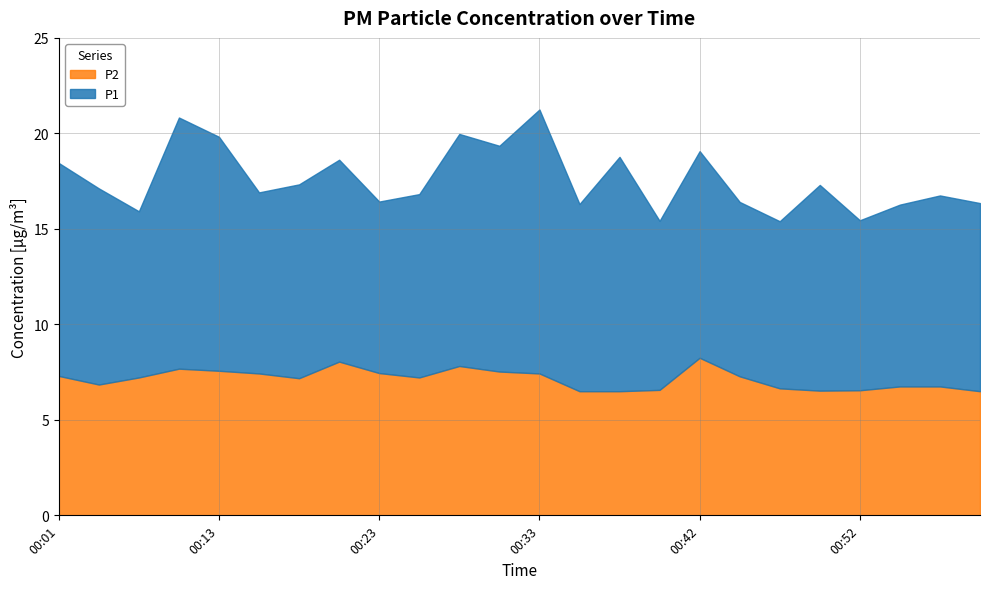

At how many categories does at least one series exceed 13?

2